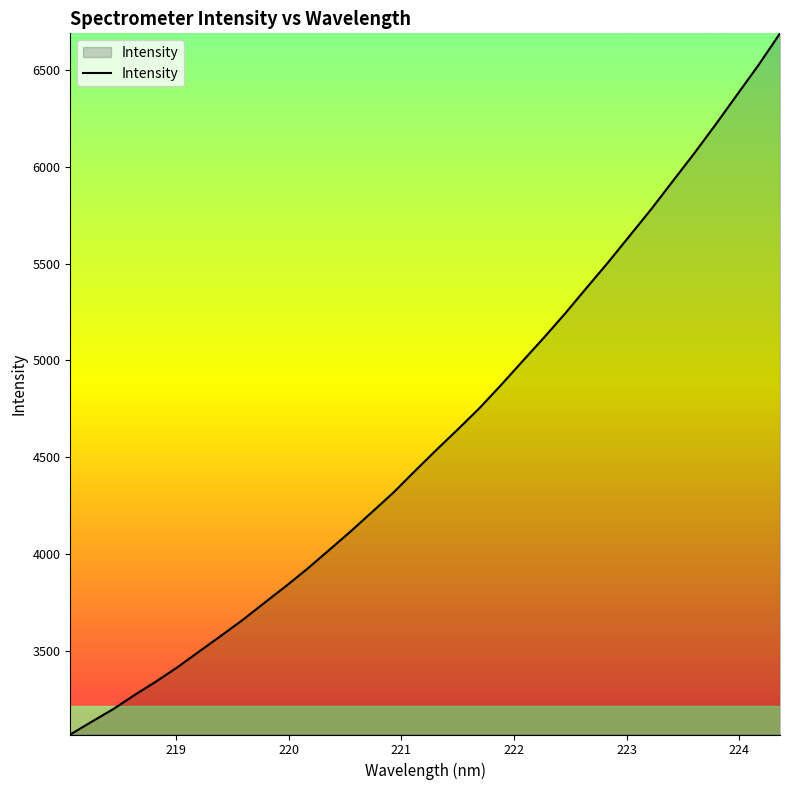

What is the minimum value shown in the chart?

3069.4